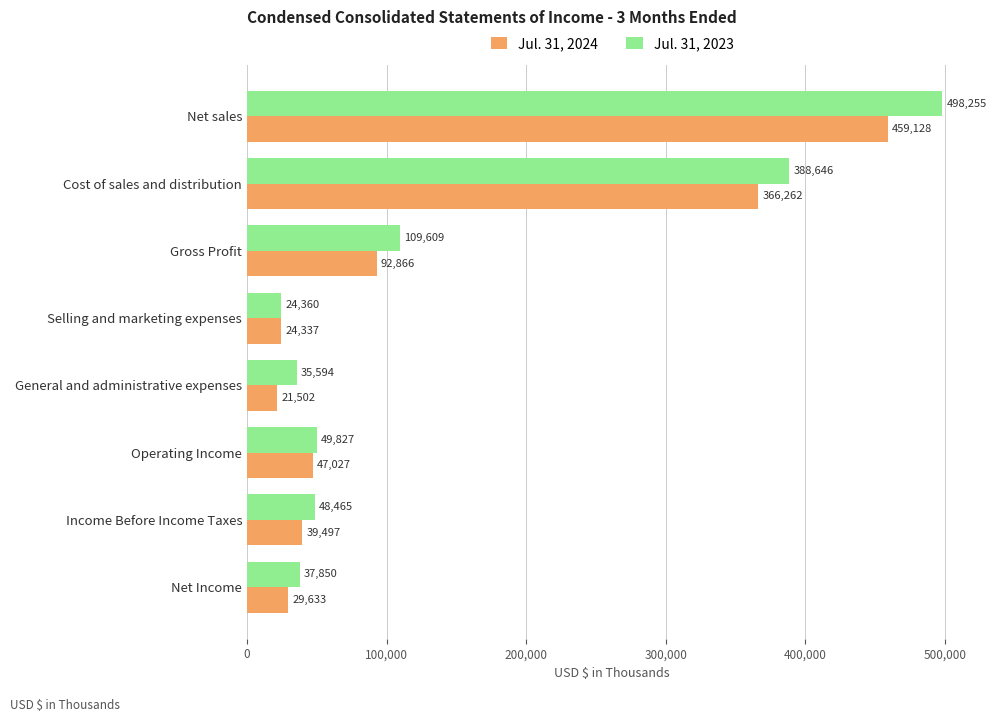

At which label is Jul. 31, 2024 closest to 240315?

Cost of sales and distribution